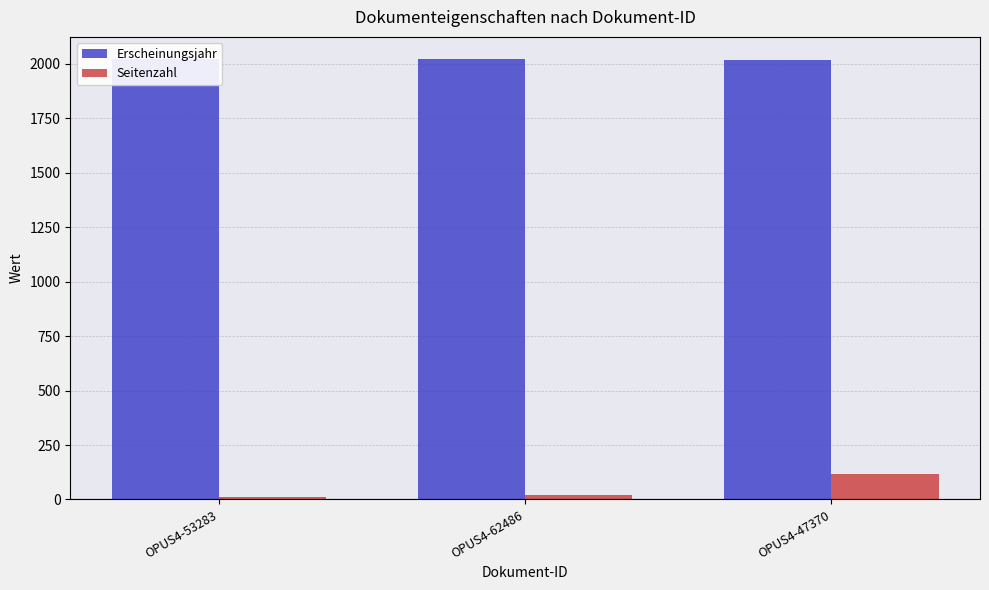

How many Erscheinungsjahr values are between 2020 and 2023?

3